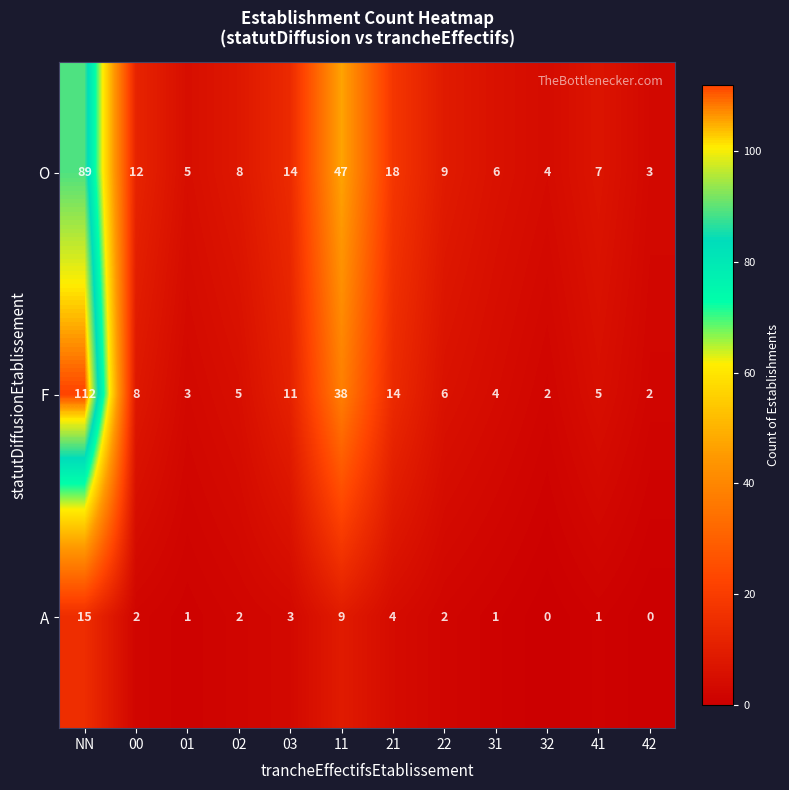

Count the number of data series in this chart.

3